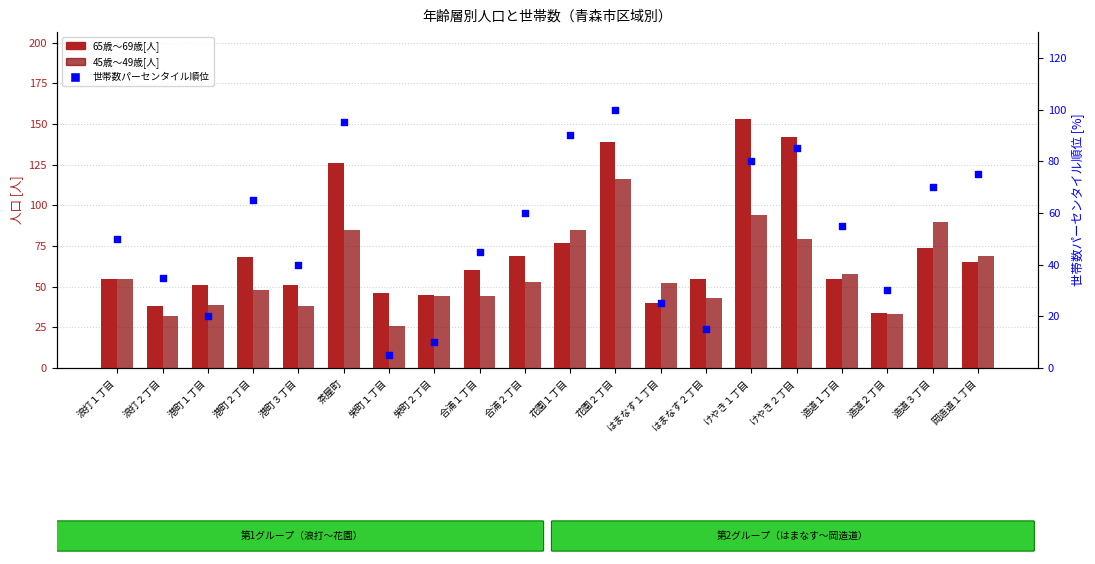

Which series reaches the maximum Y coordinate?

65歳～69歳[人]